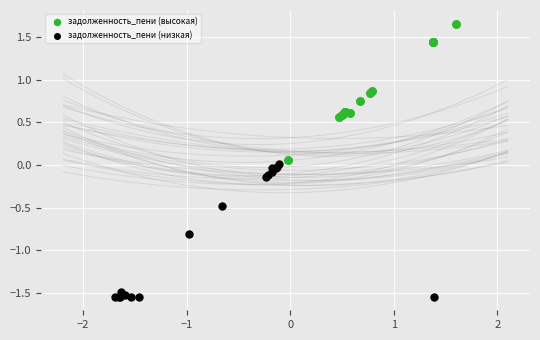

Which series reaches the maximum Y coordinate?

задолженность_пени (высокая)